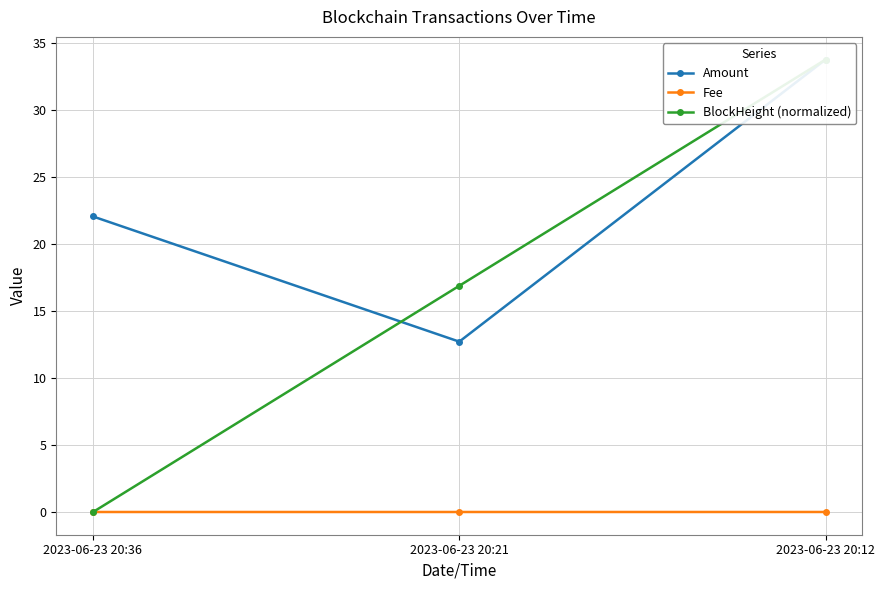

List the series in order of their peak value, lowest first.

Fee, Amount, BlockHeight (normalized)